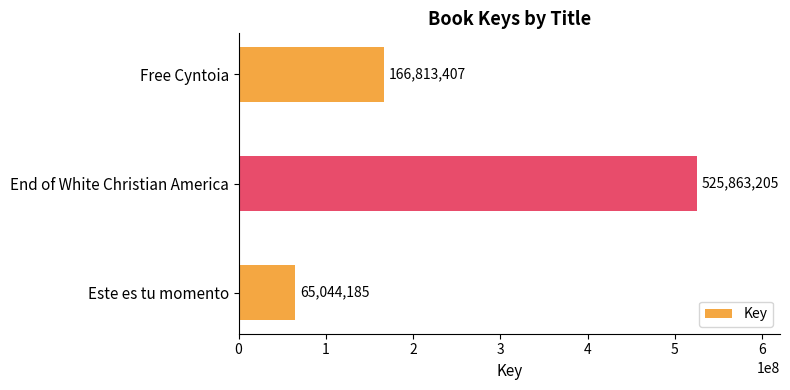

Which label corresponds to the largest value in the chart?

End of White Christian America